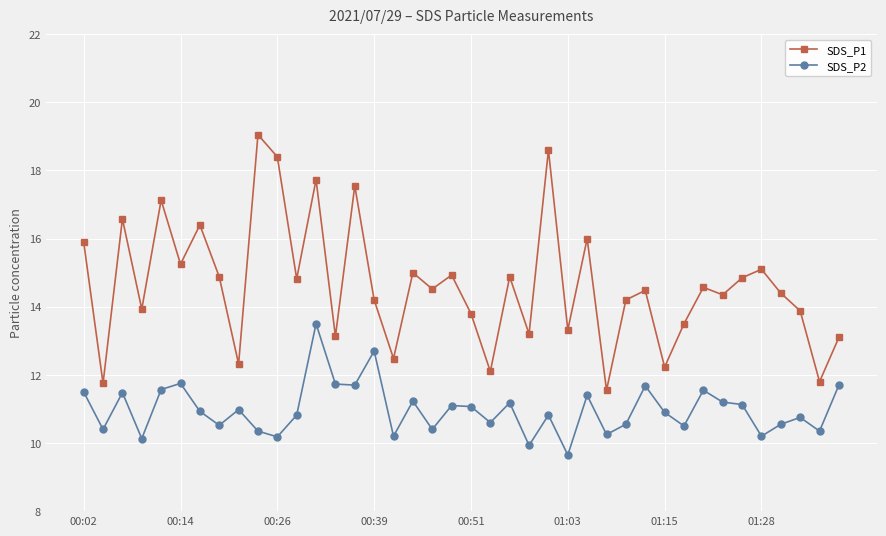

True or false: SDS_P1 has more than 2 points higher than both neighbors.

True